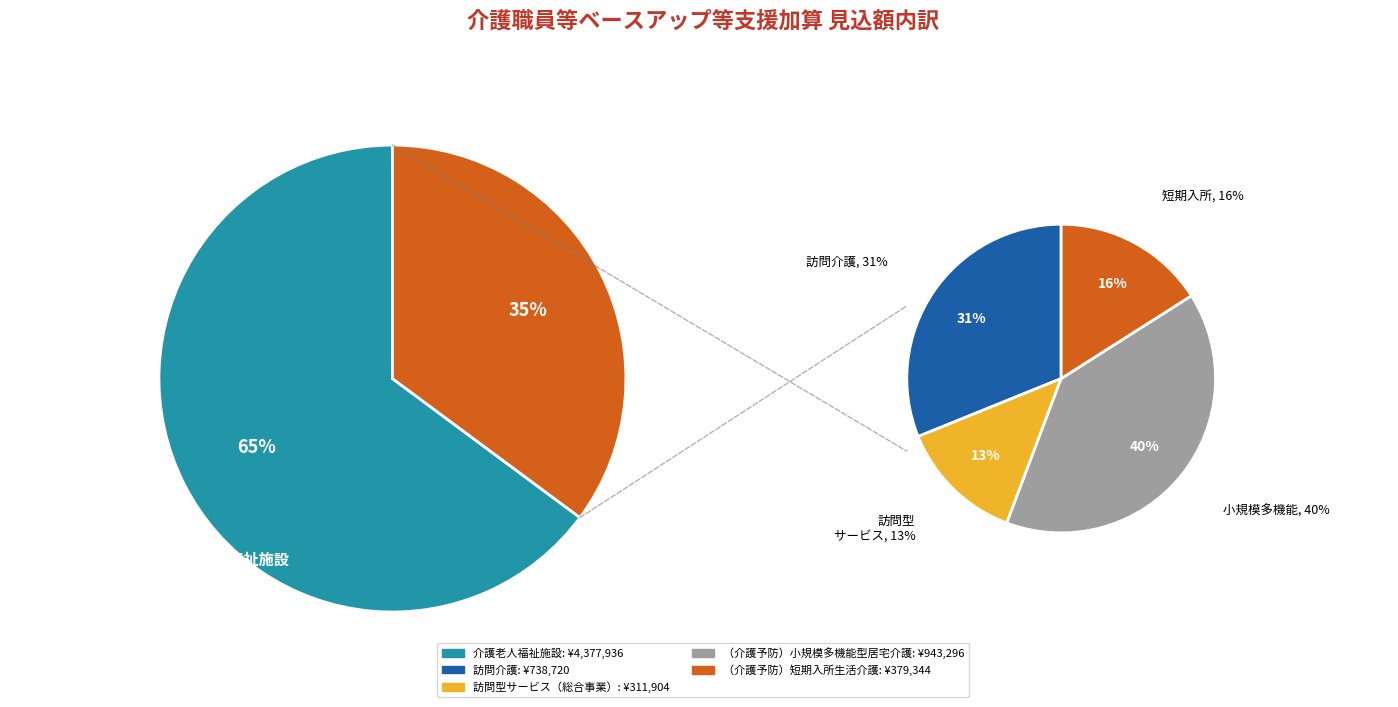

To the nearest percent, what portion does 訪問型サービス（総合事業） represent?

5%